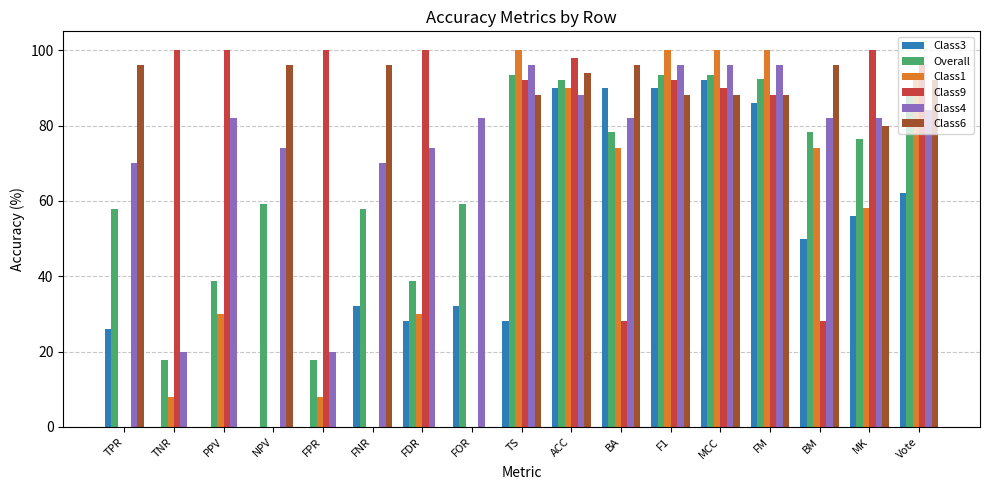

What is the total value across all series at FNR?

255.8